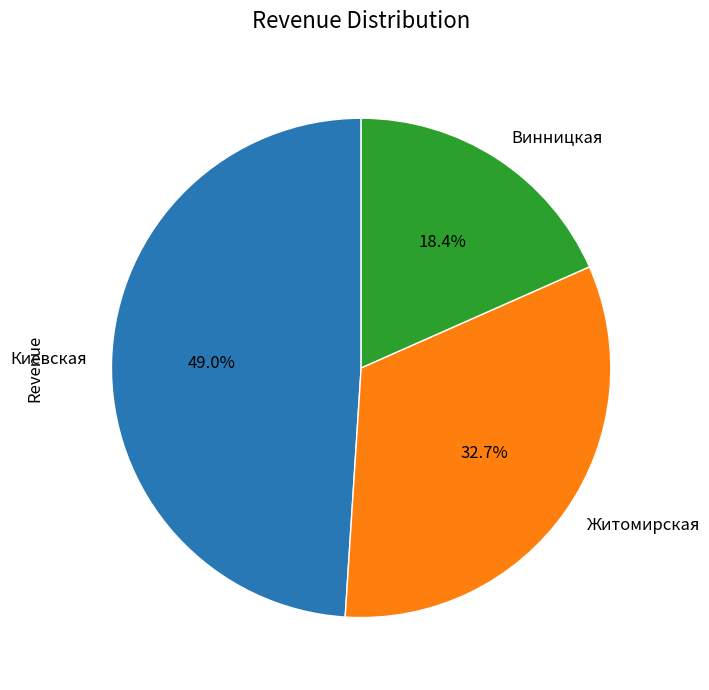

How many segments does this pie chart have?

3